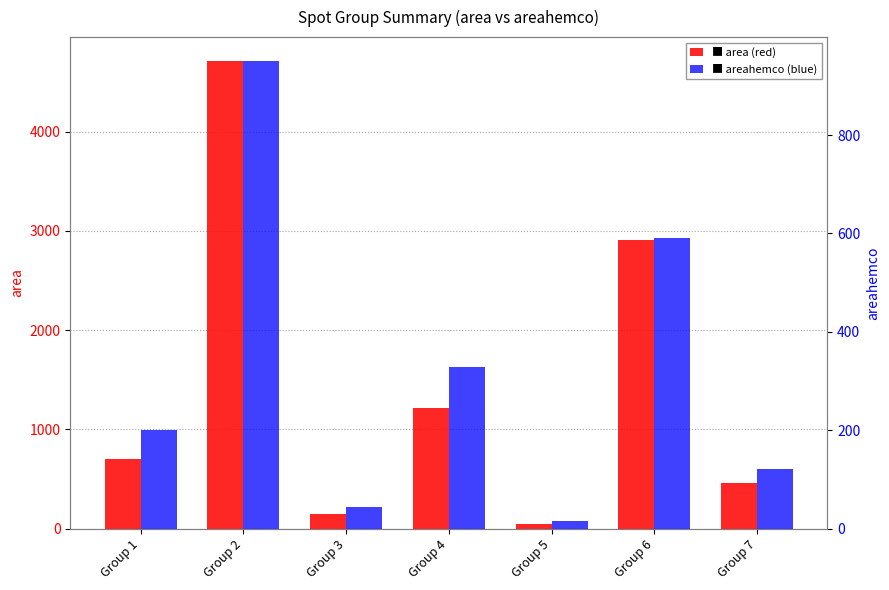

Rank the series by their average value, from highest to lowest.

area, areahemco